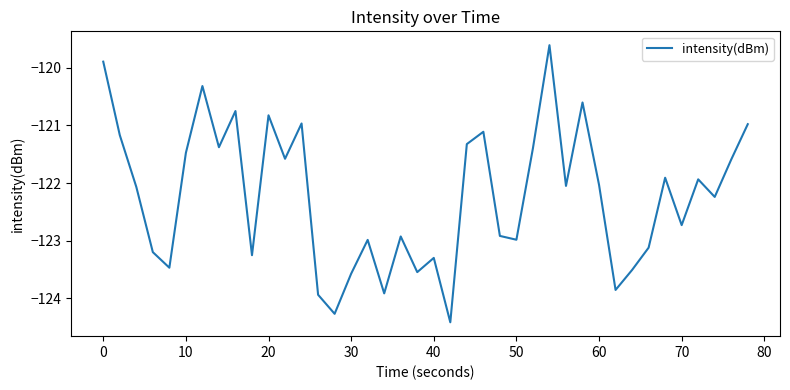

What is the minimum value shown in the chart?

-124.4